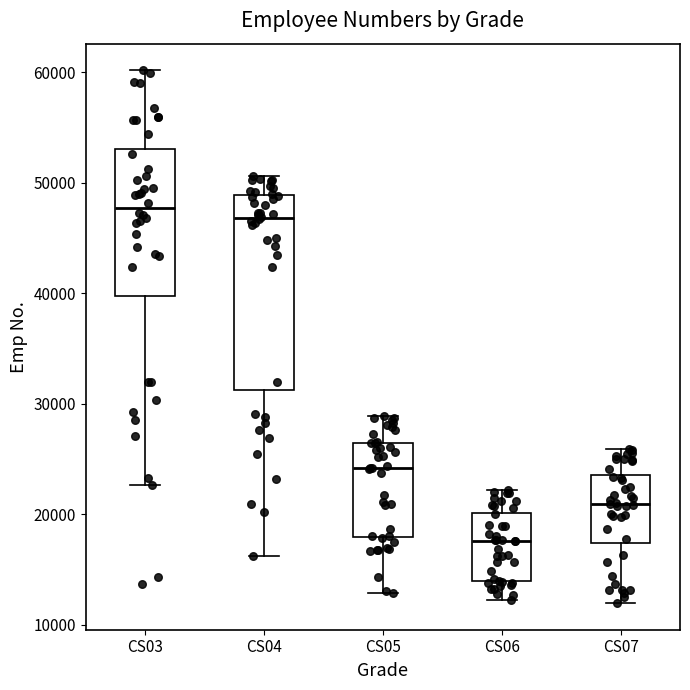

Comparing the boxes themselves (not the whiskers), which one is the tallest?

CS04